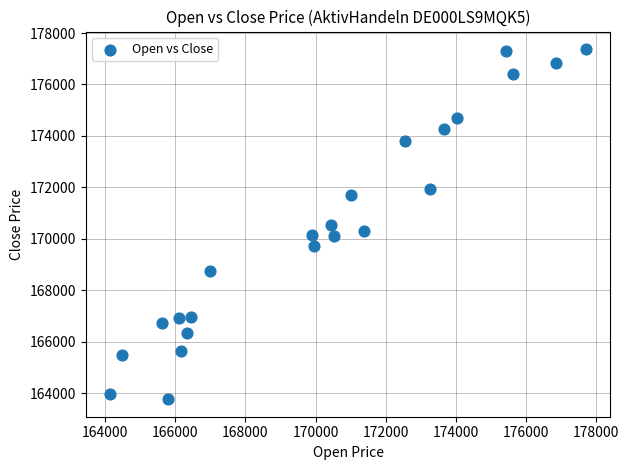

What is the range of Y values (max minus min)?

13613